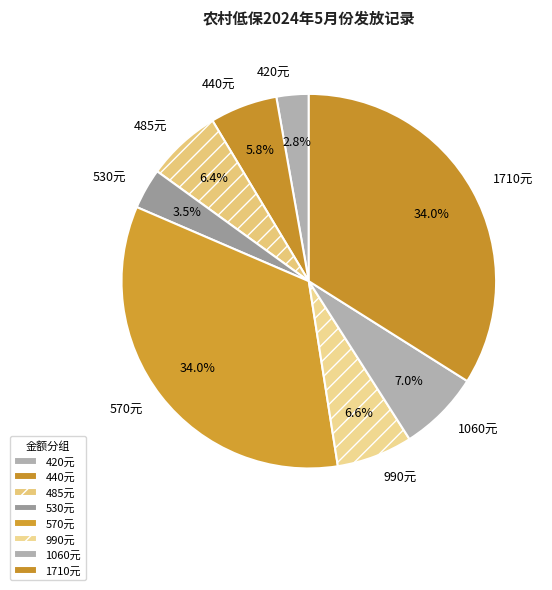

How many segments does this pie chart have?

8